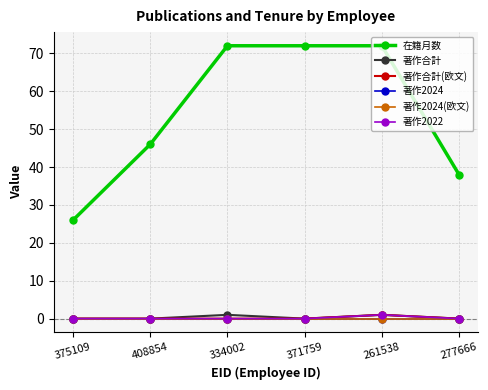

Is it true that 在籍月数 equals 46 at 371759?

False